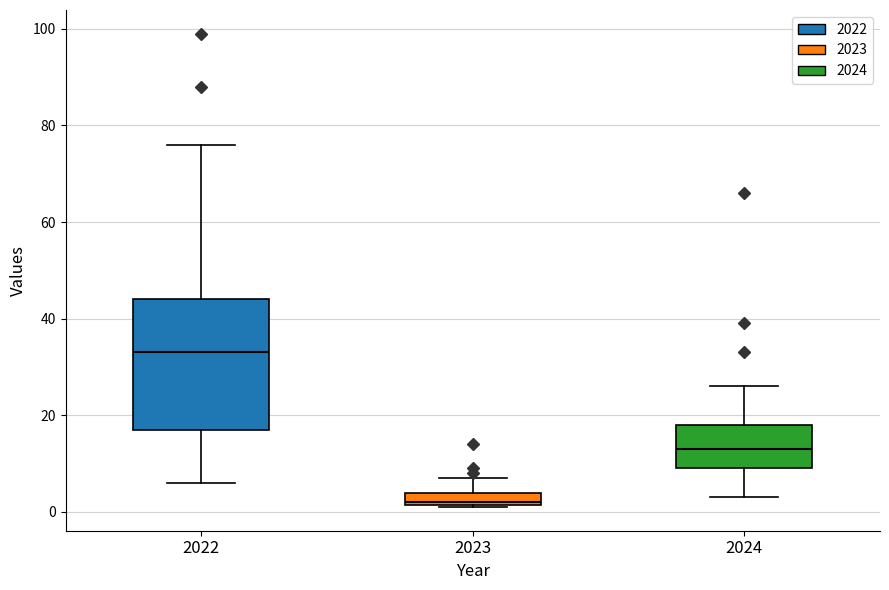

Where is the lower edge of the box at x = 2023 on the y-axis? The values are not printed on the chart, so give them approximately, as read against the axis.

2